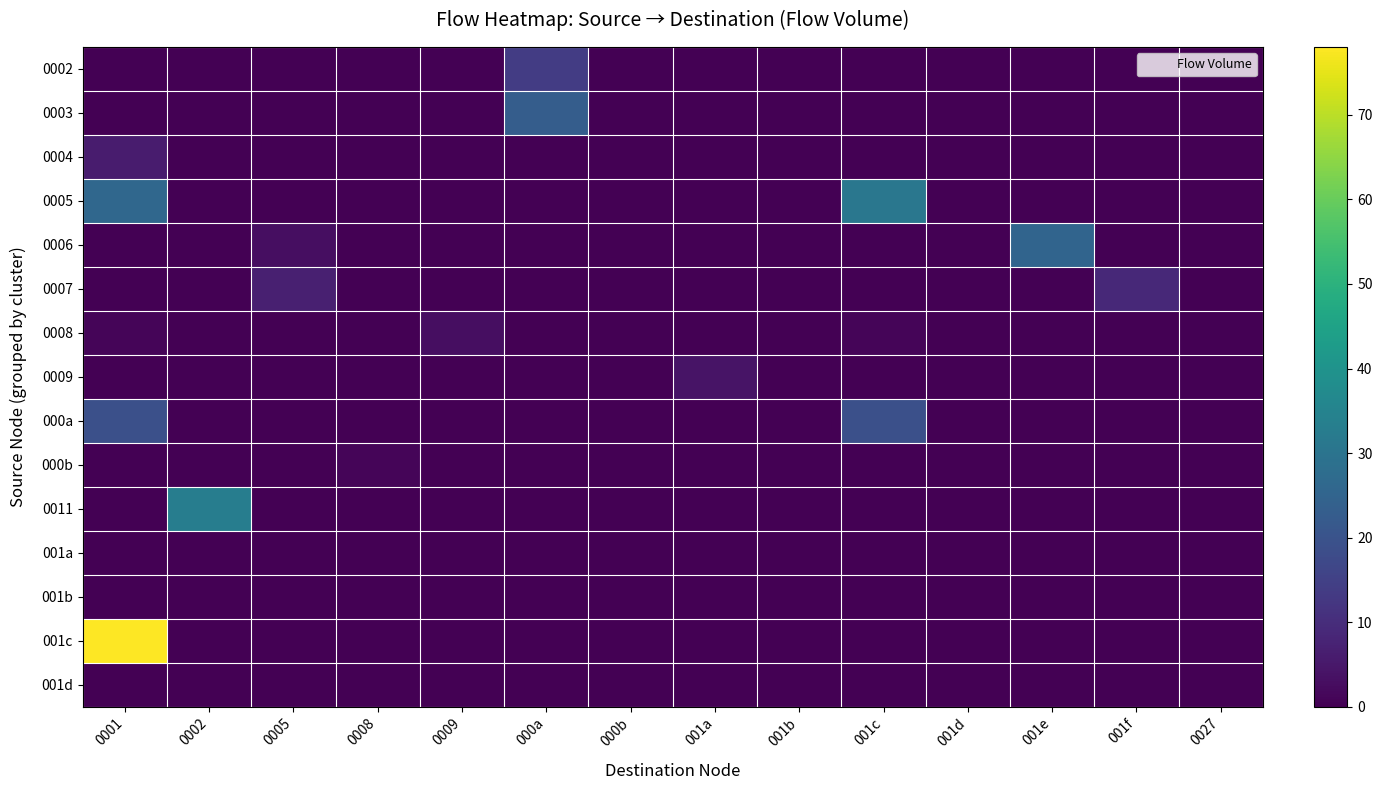

Which series changed the most between 001a and 001d?

0009